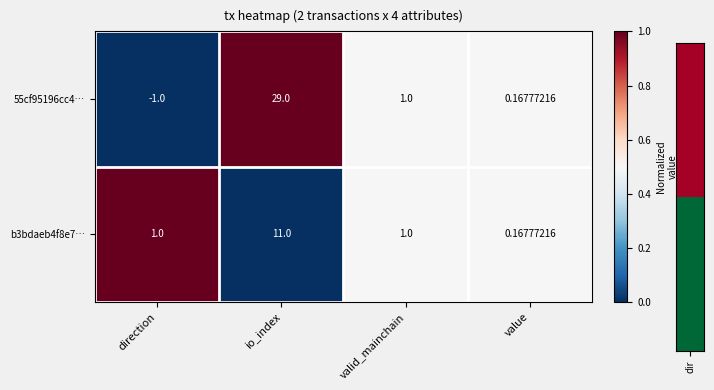

List the labels in order of 55cf95196cc4… value, smallest first.

direction, value, valid_mainchain, io_index